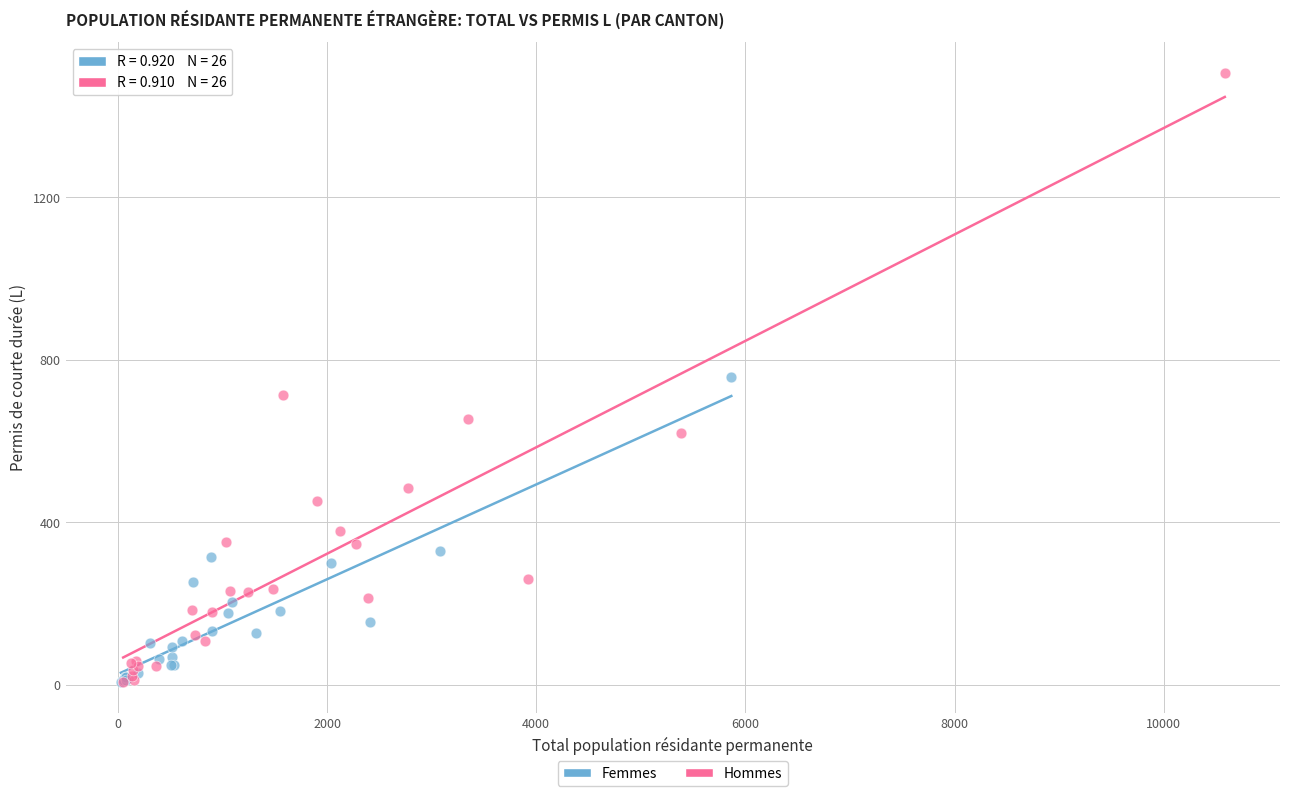

Which series contains the highest Y value?

Hommes